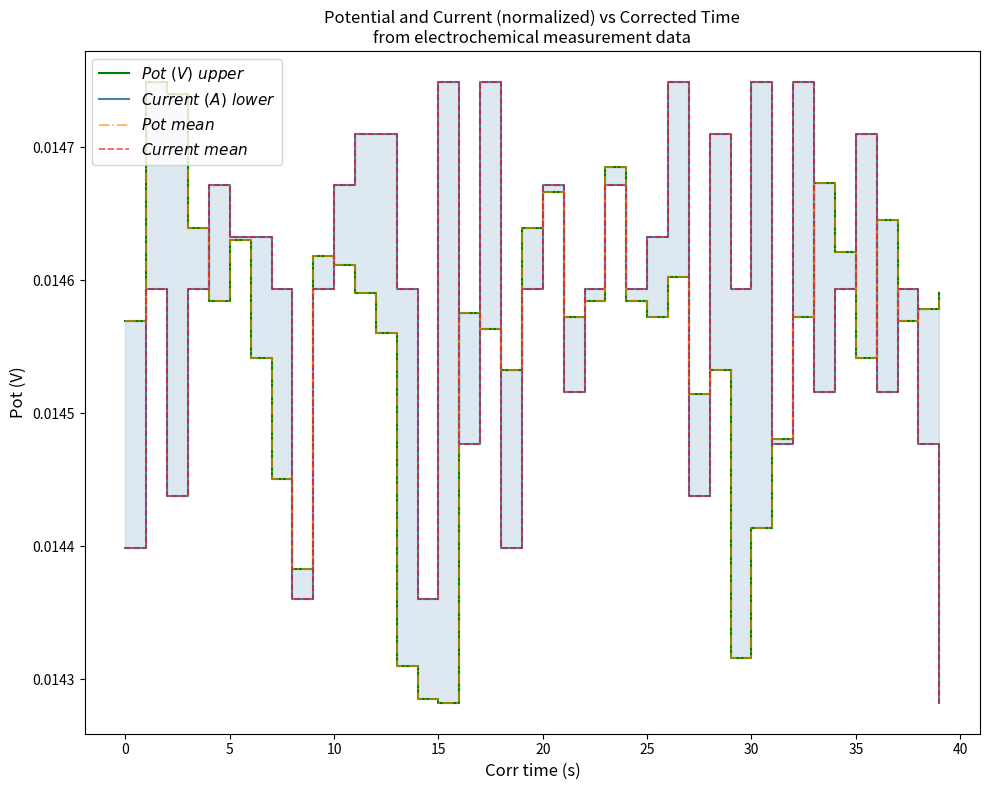

What is the label of the 28th point from the right?

12